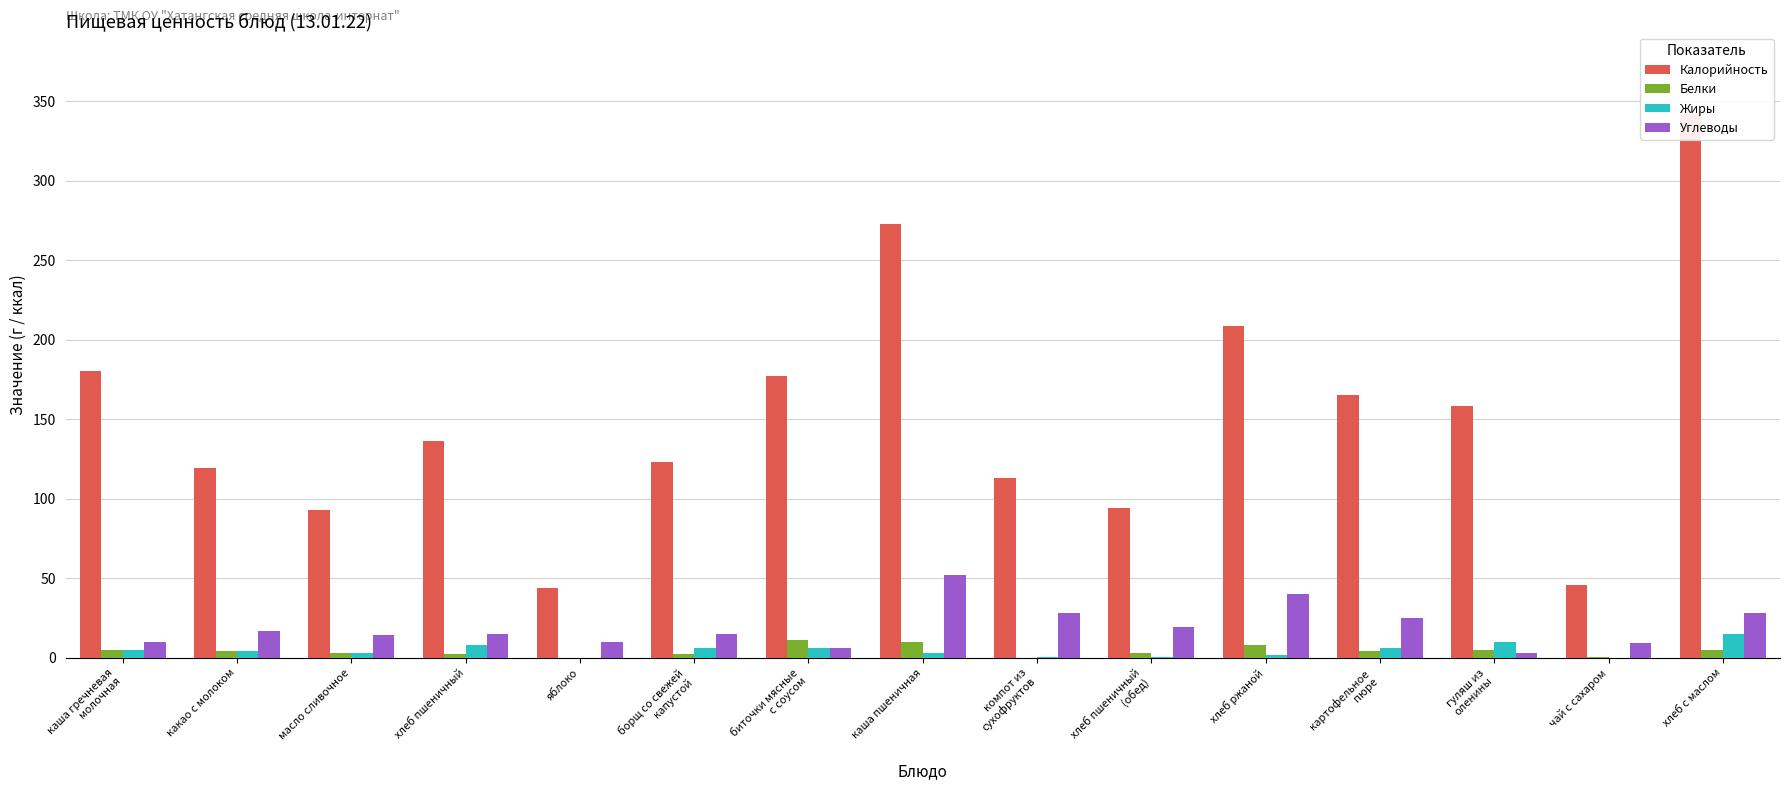

Read the Белки value at хлеб пшеничный.

2.0